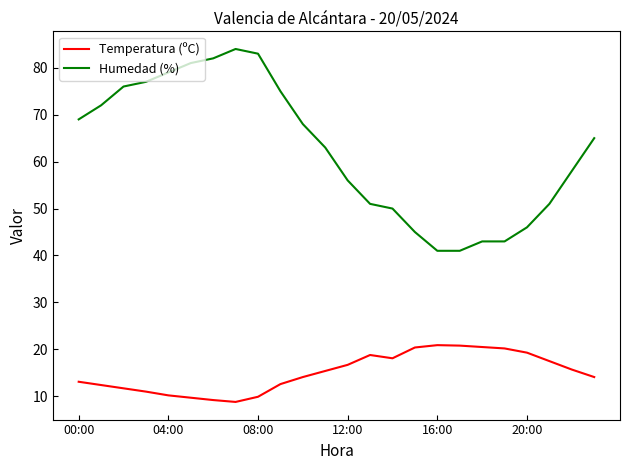

What is the difference between the maximum and minimum values in the Temperatura (ºC) series?

12.1